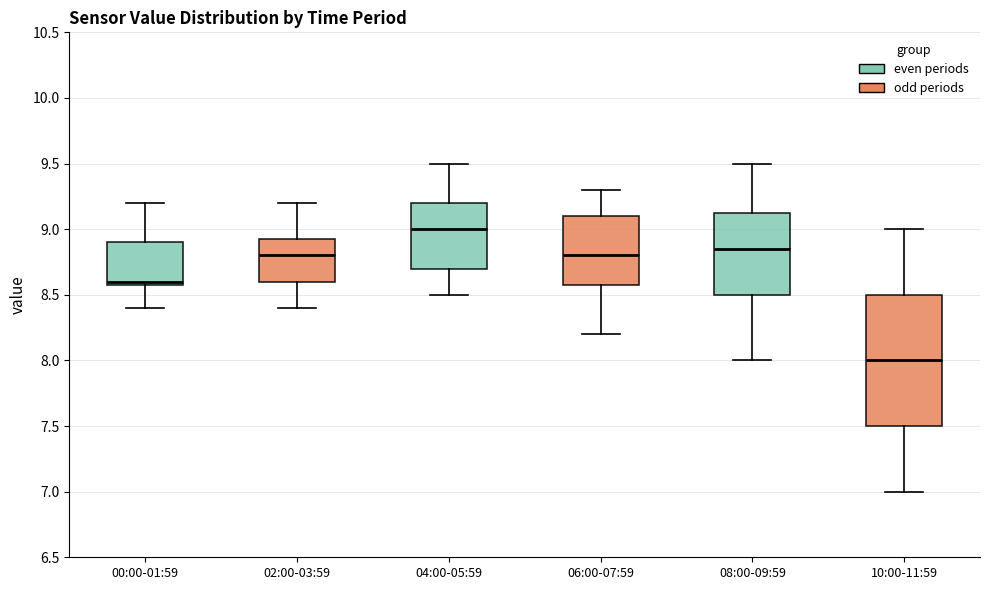

Which box has the highest median line?

04:00-05:59